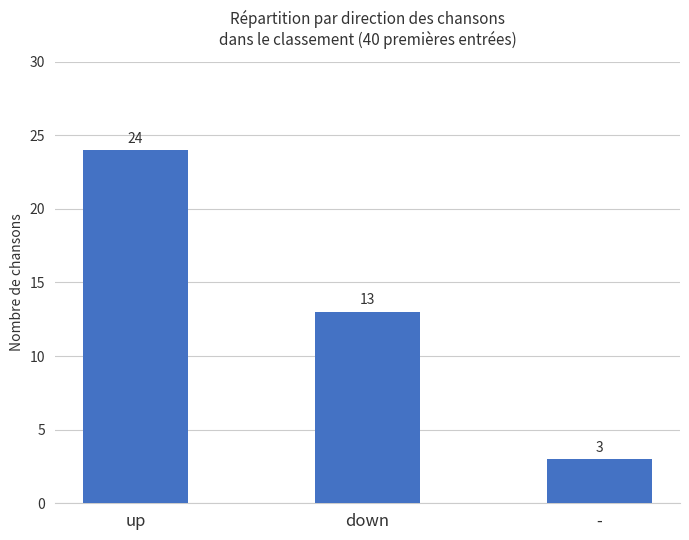

Which label corresponds to the largest value in the chart?

up